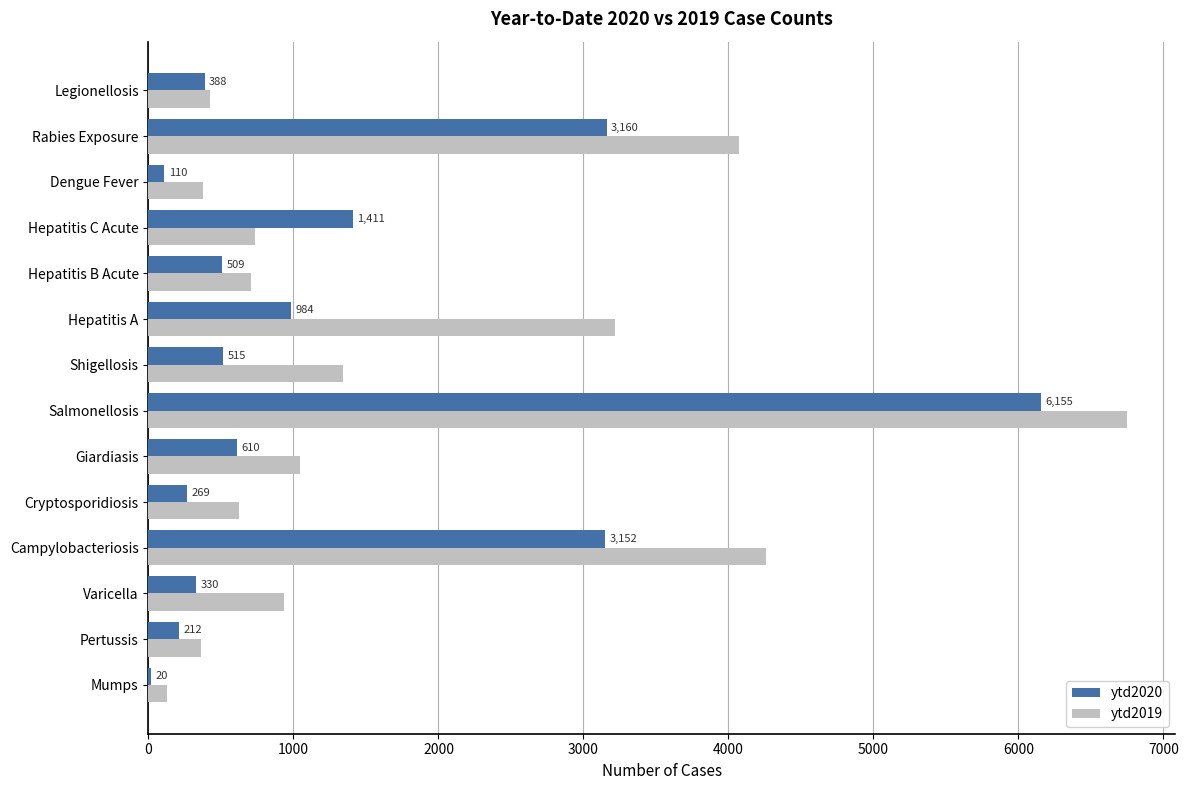

The ytd2020 series shows 3152 at Campylobacteriosis. True or false?

True